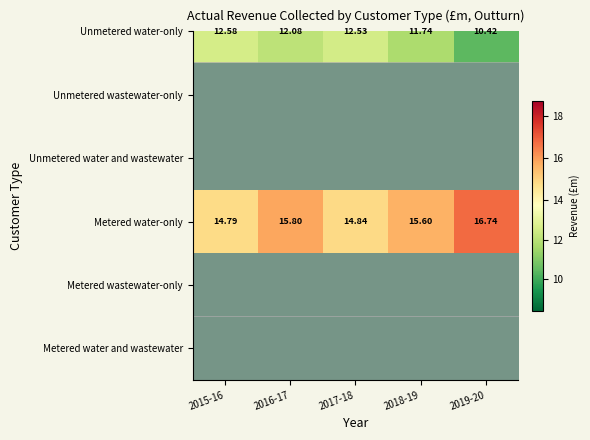

How many series are shown in this chart?

6